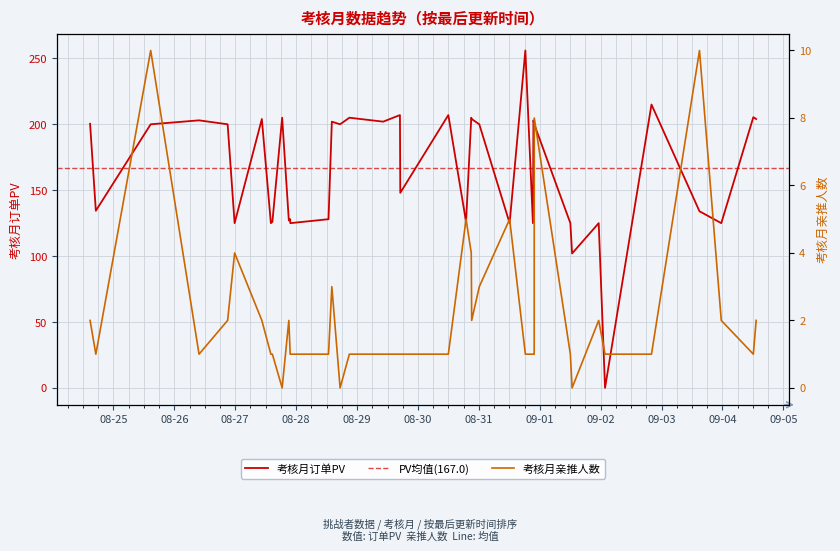

How many values in the 考核月订单PV series are below 200?

18